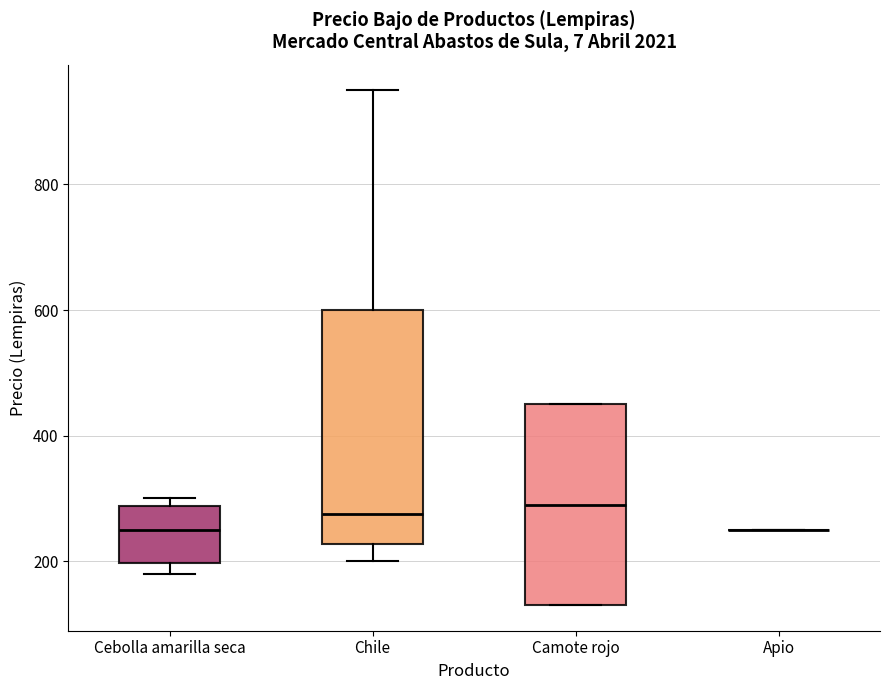

Which box is the tallest, from its lower edge to its upper edge?

Chile